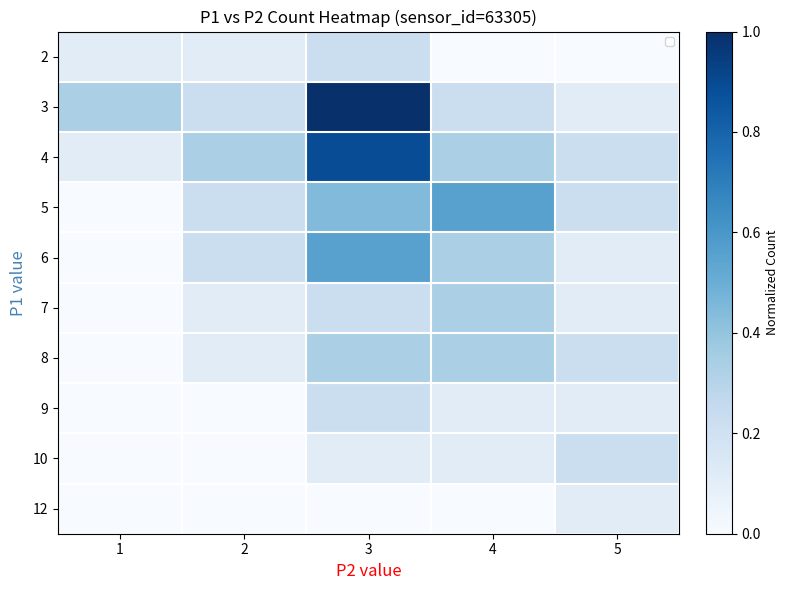

What is the total value across all series at 5?

1.4